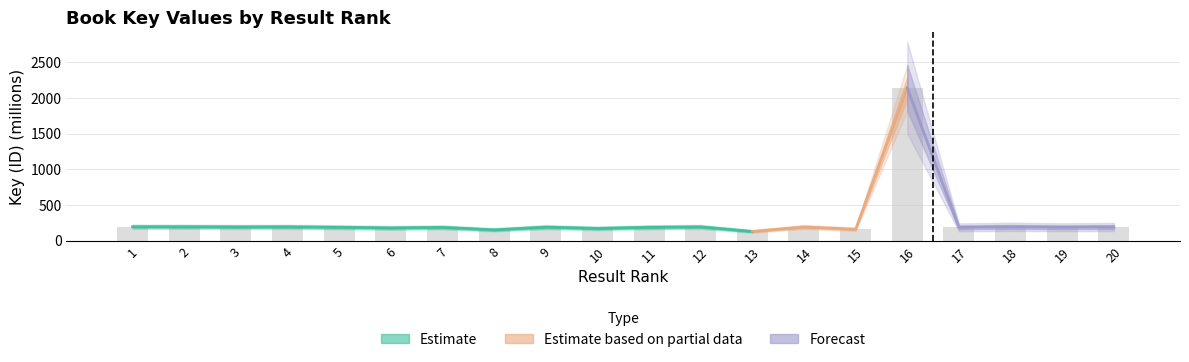

What is the ratio of the value at 18 to the value at 9?

1.0